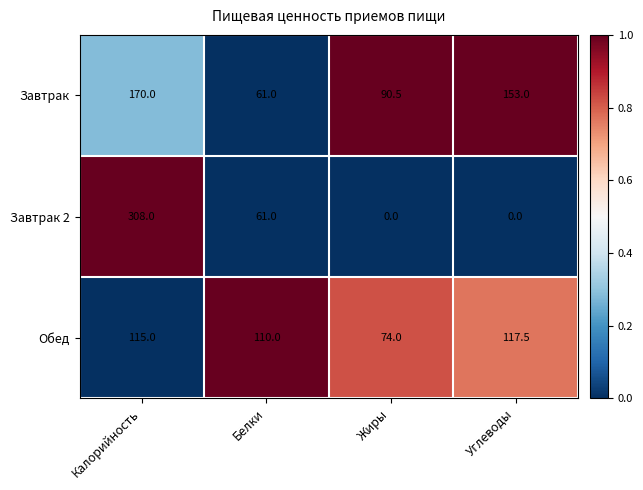

Is the value of Завтрак 2 at Углеводы greater than the value of Обед at Жиры?

No